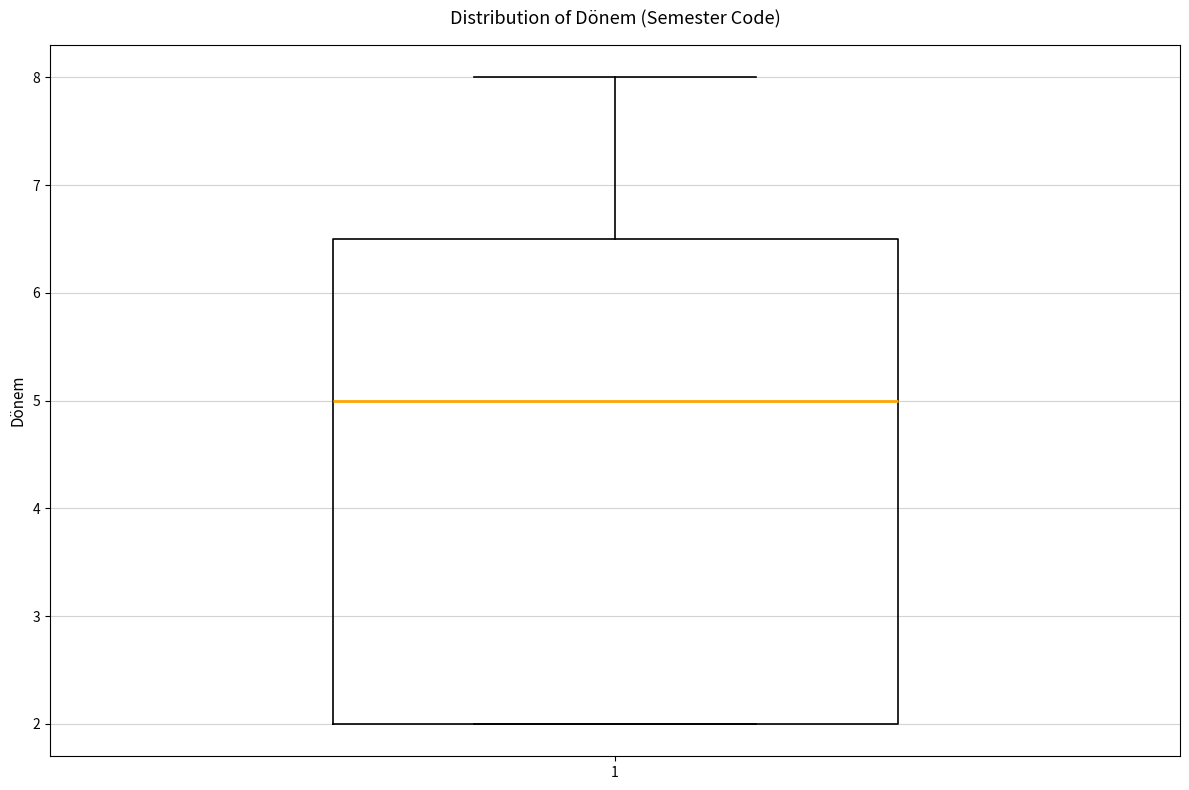

Transcribe this box plot: give where the median line is, the range the box spans, and where the two whiskers end, as read against the y-axis. The values are not printed on the chart, so give them approximately, as read against the axis.

median 5.0, box 2.0 to 6.5, whiskers 2.0 to 8.0